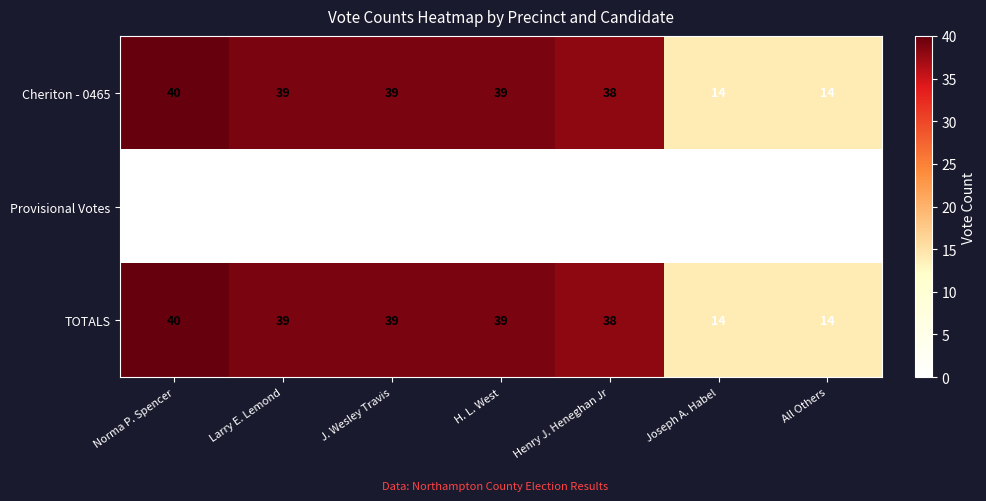

The value of Provisional Votes at All Others is 0. True or false?

True